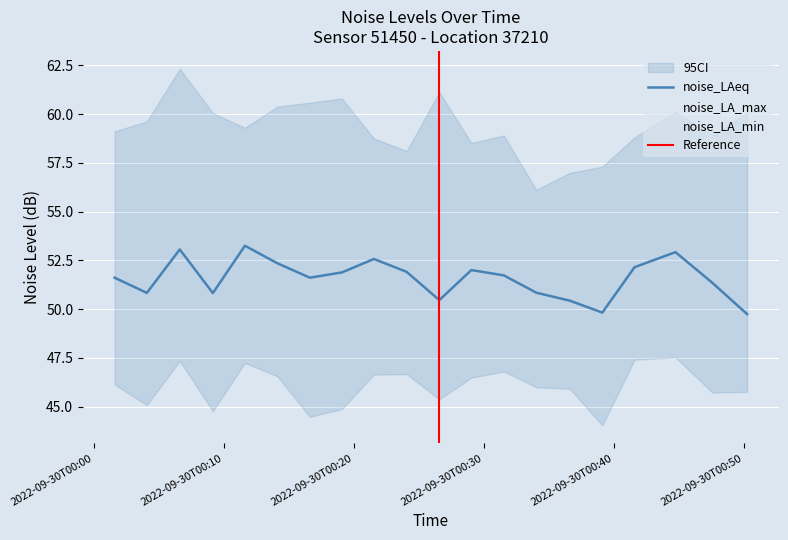

Which series has the largest total across all categories?

noise_LA_max